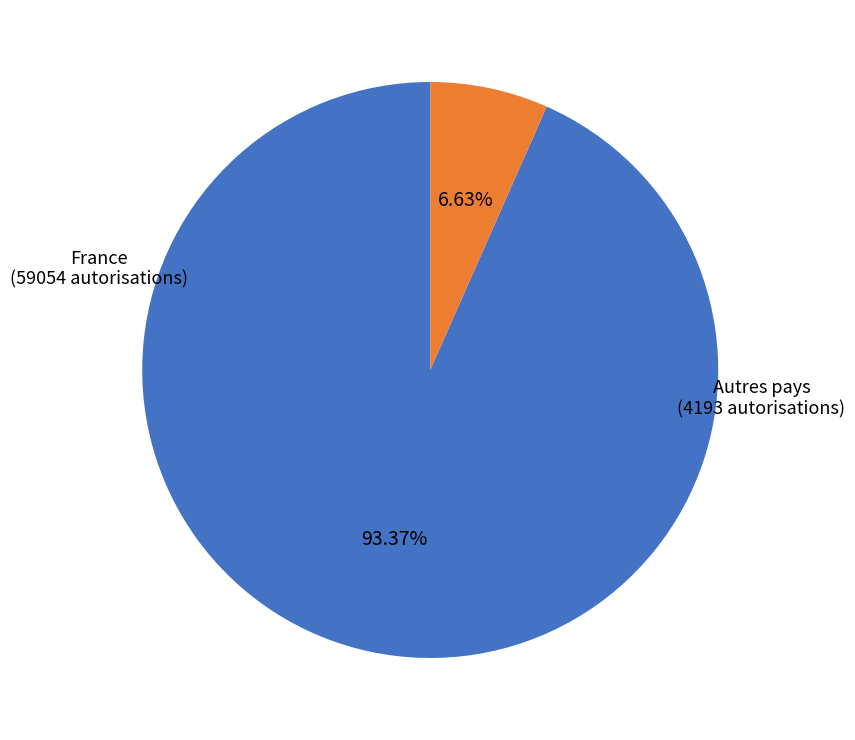

Is there a majority slice in this chart?

Yes